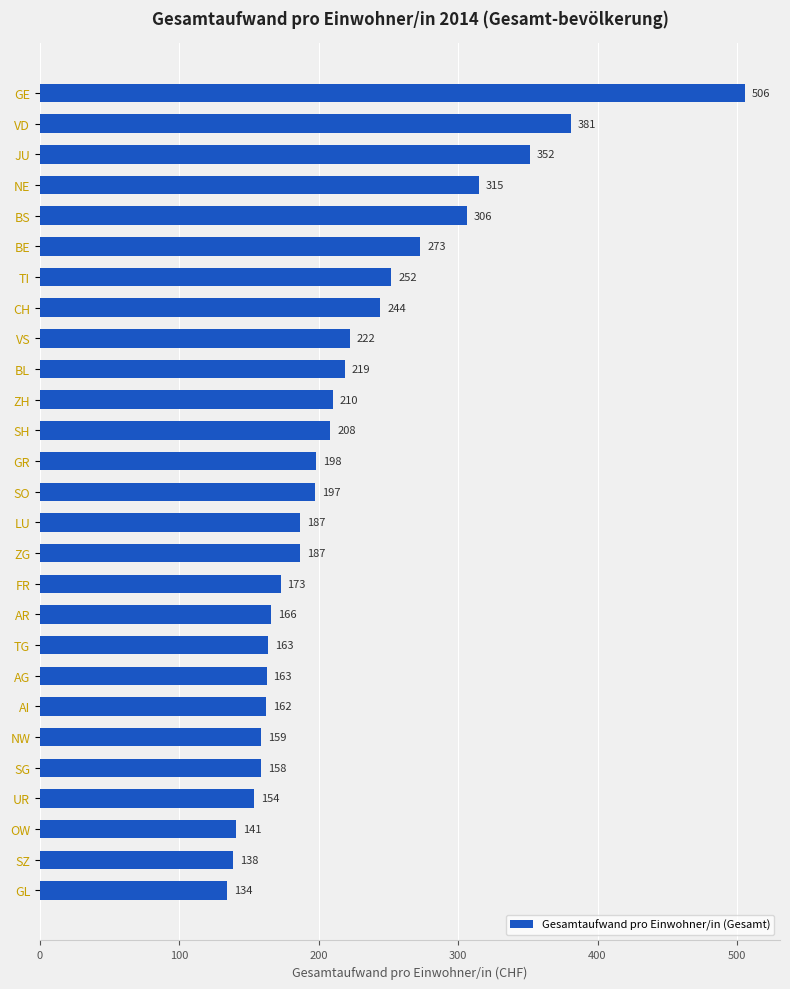

Between NE and FR, which is larger?

NE